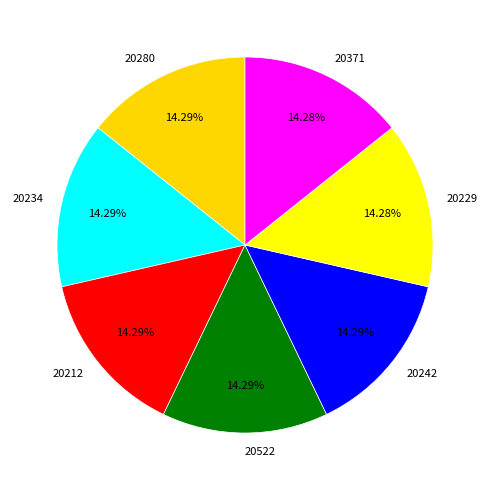

Does 20522 account for over 50% of the chart?

No